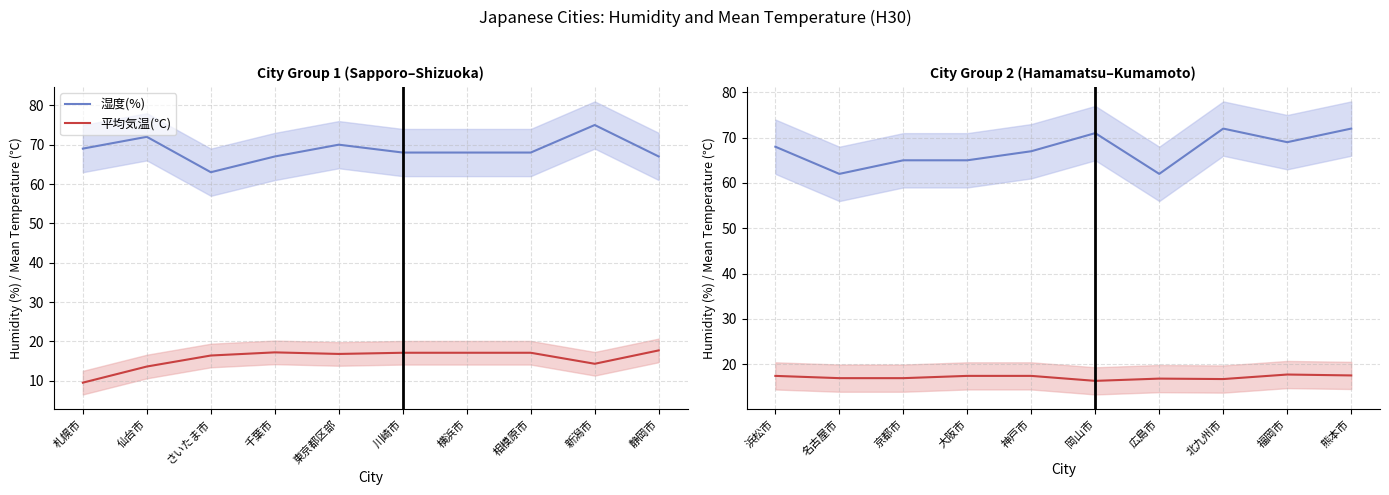

What is the minimum value for 湿度(%)?

62.0